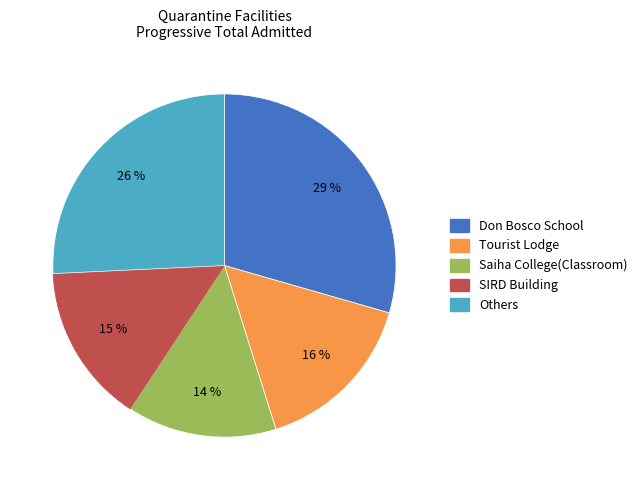

To the nearest percent, what is the average slice percentage?

20%